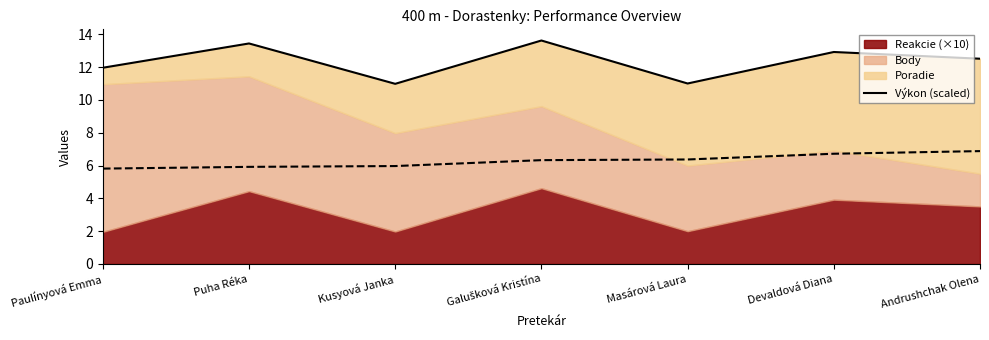

List the labels in order of value, largest first.

Galušková Kristína, Puha Réka, Devaldová Diana, Andrushchak Olena, Paulínyová Emma, Masárová Laura, Kusyová Janka